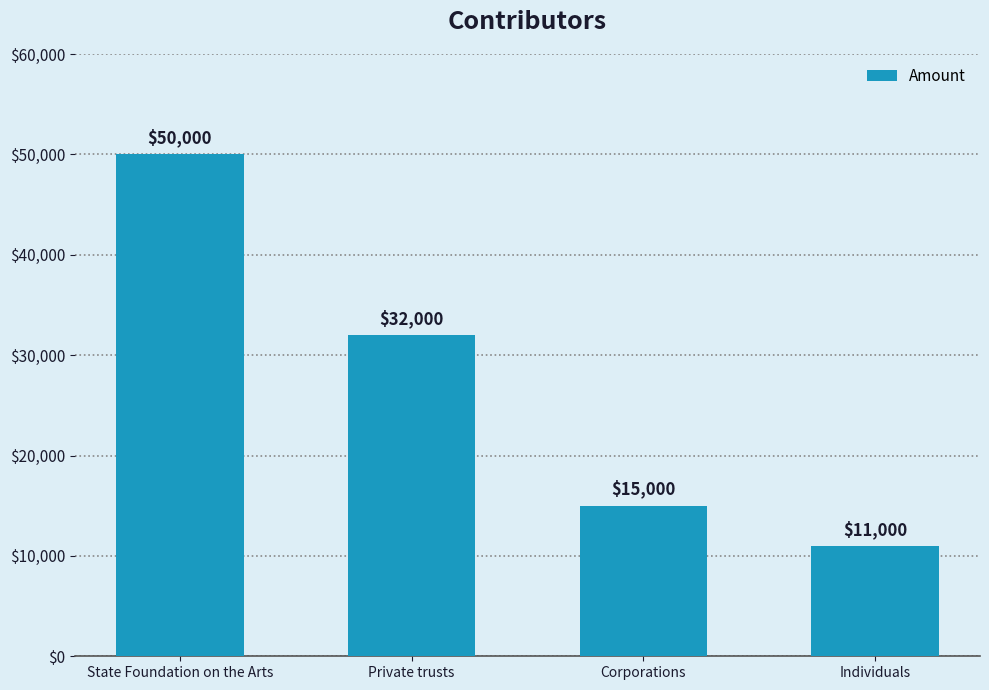

Count the number of categories in the chart.

4